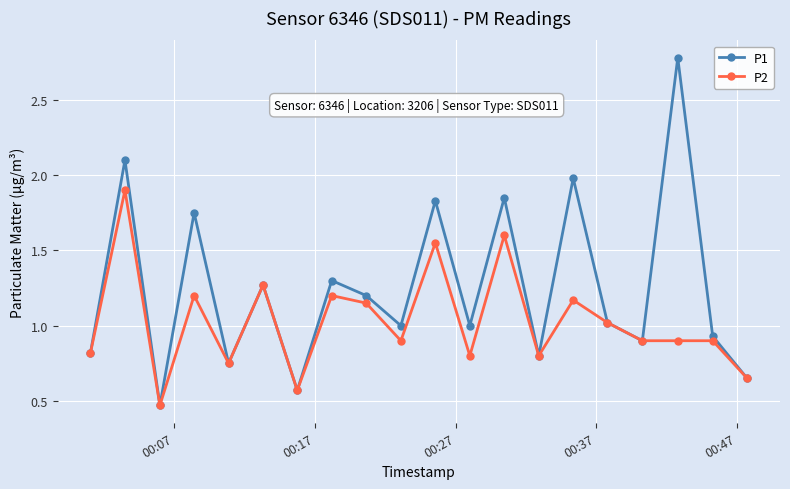

Does the chart have visible grid lines?

Yes